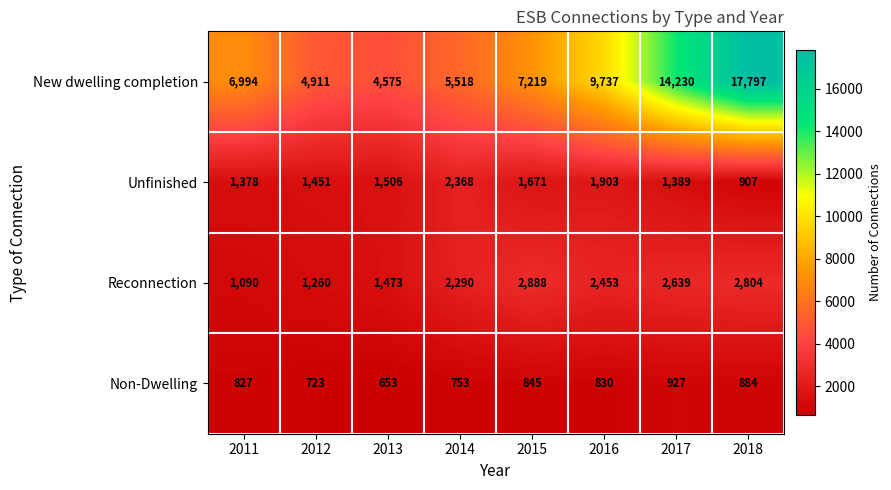

Which series changed the most between 2012 and 2015?

New dwelling completion